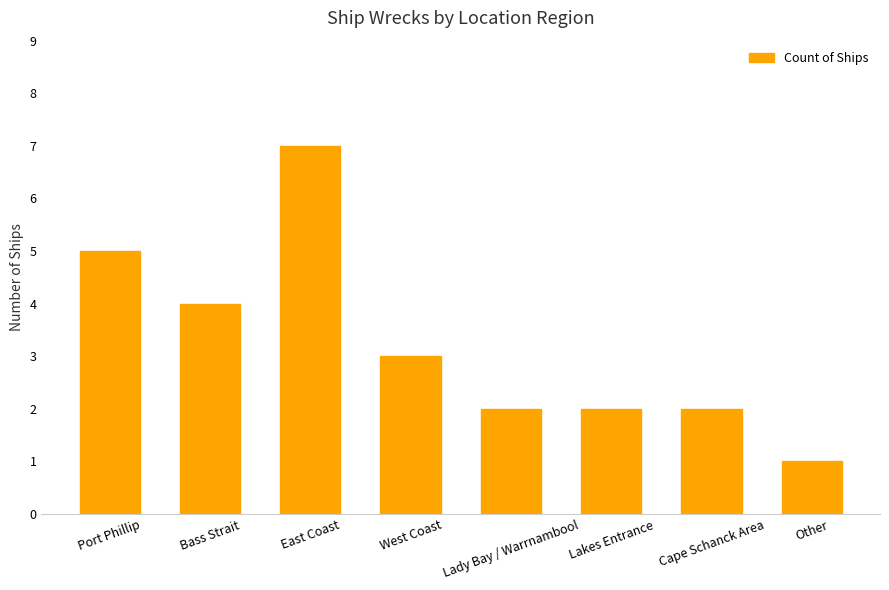

Where is the data nearest to the value 4?

Bass Strait